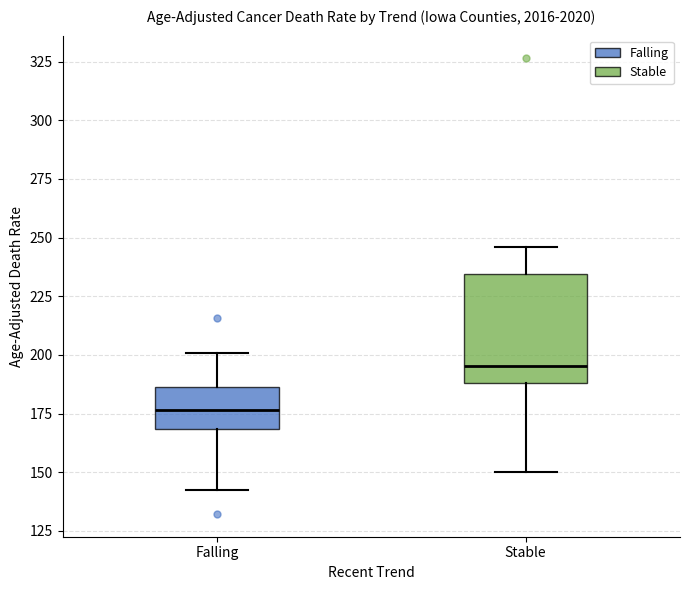

Which box's median line is the lowest?

Falling